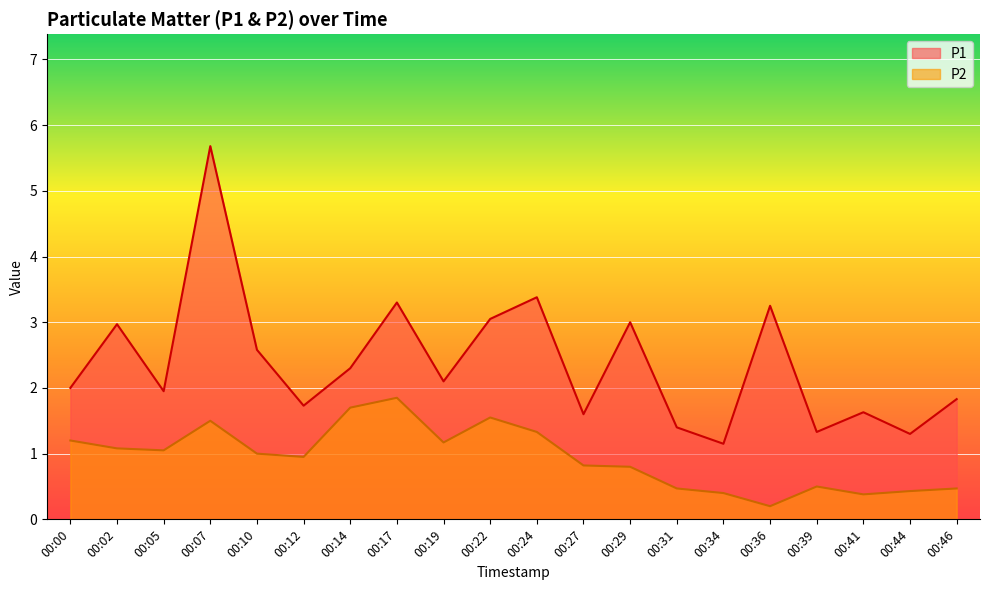

What is the difference between the second highest and second lowest values in the P1 series?

2.1